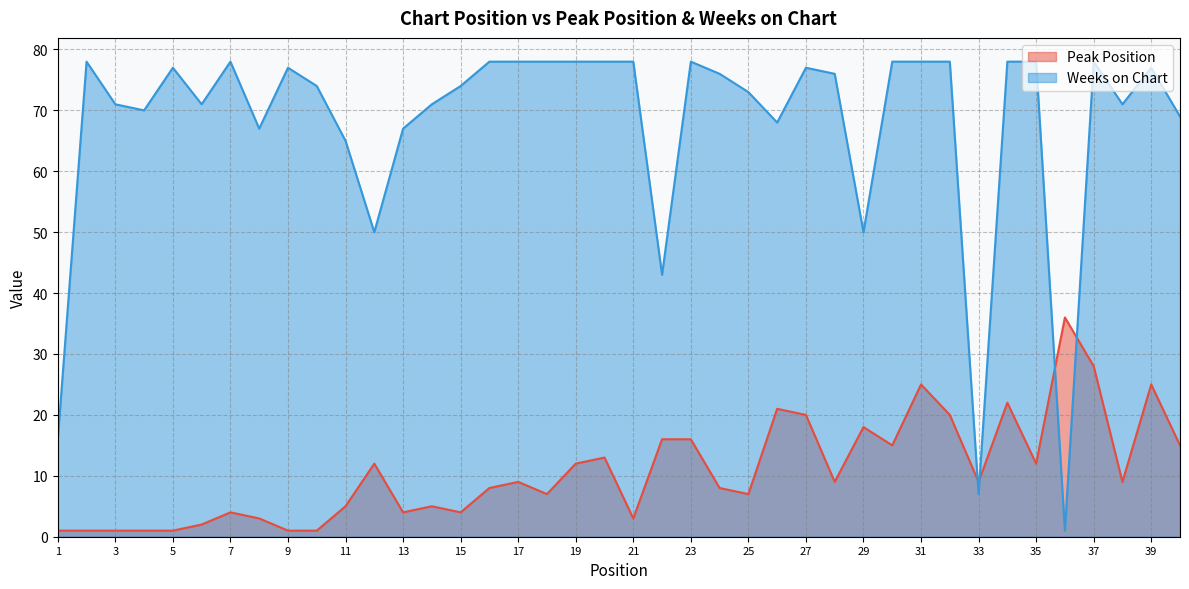

What are all the series names shown in the legend?

Peak Position, Weeks on Chart